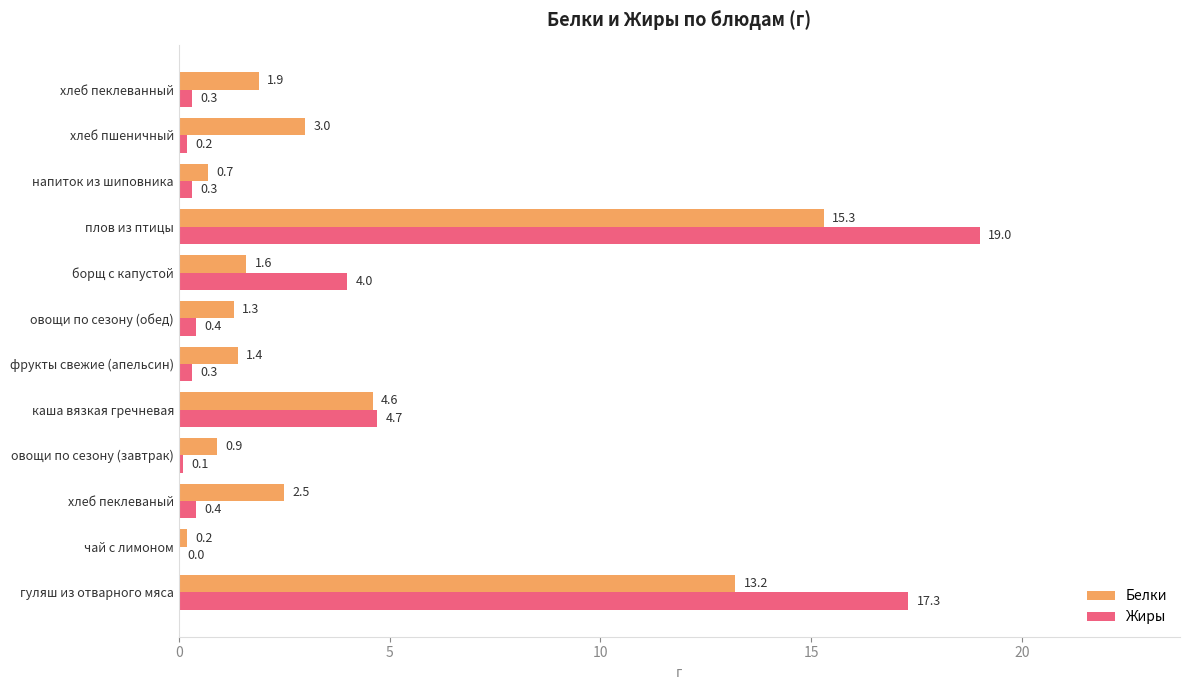

Which series has the largest total across all categories?

Жиры